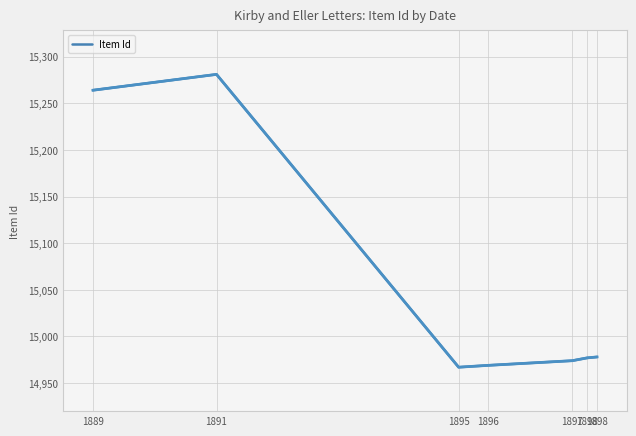

How many lines are shown in the chart?

1